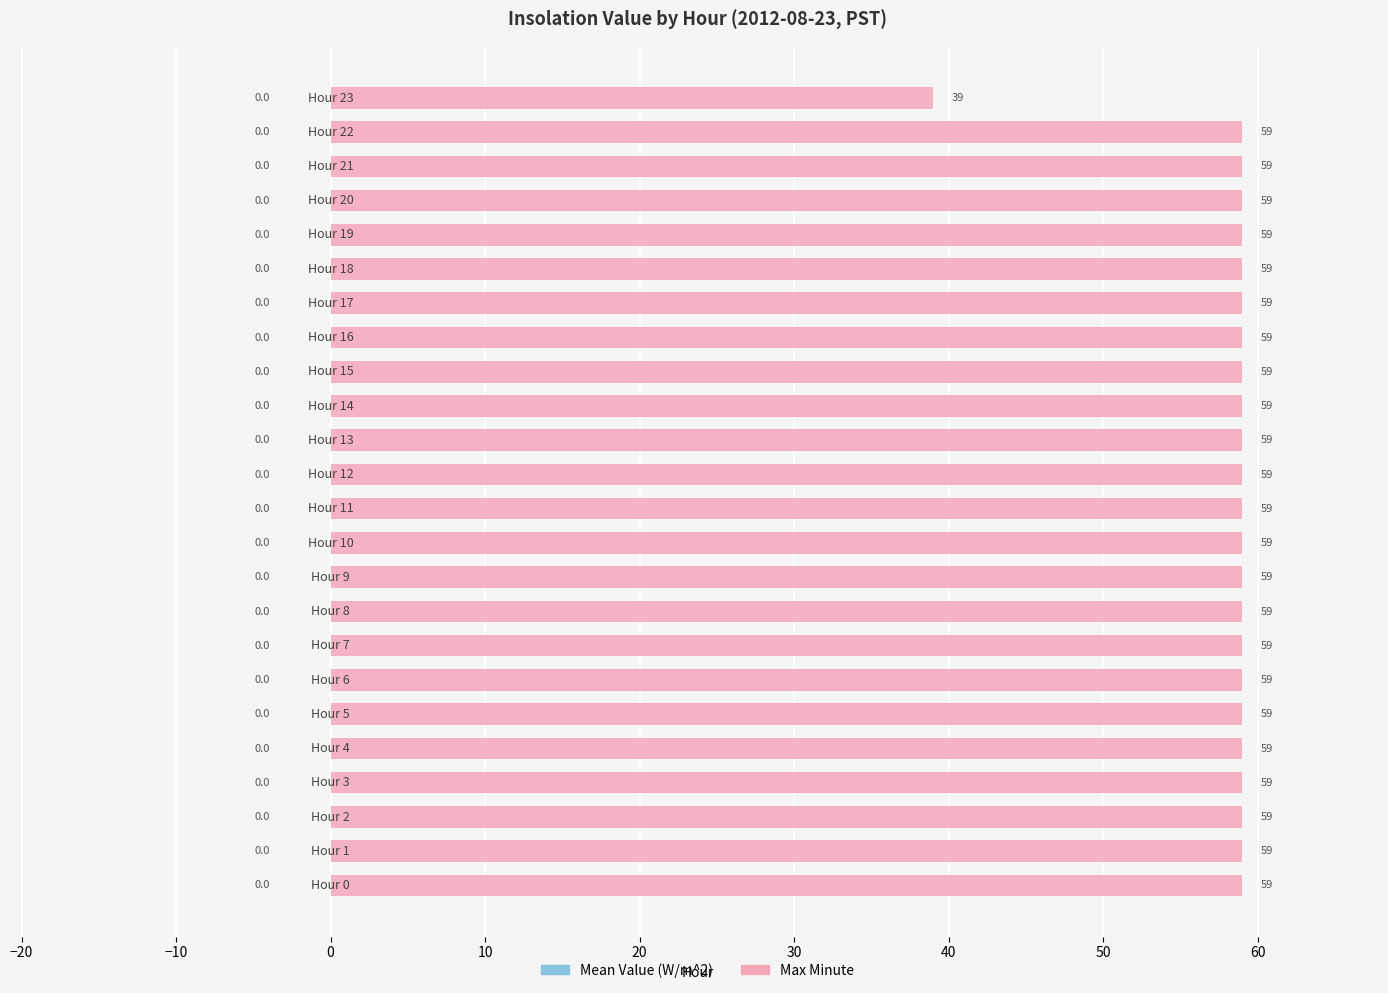

Reading top to bottom, list all the values displayed in this chart.

39	59	59	59	59	59	59	59	59	59	59	59	59	59	59	59	59	59	59	59	59	59	59	59